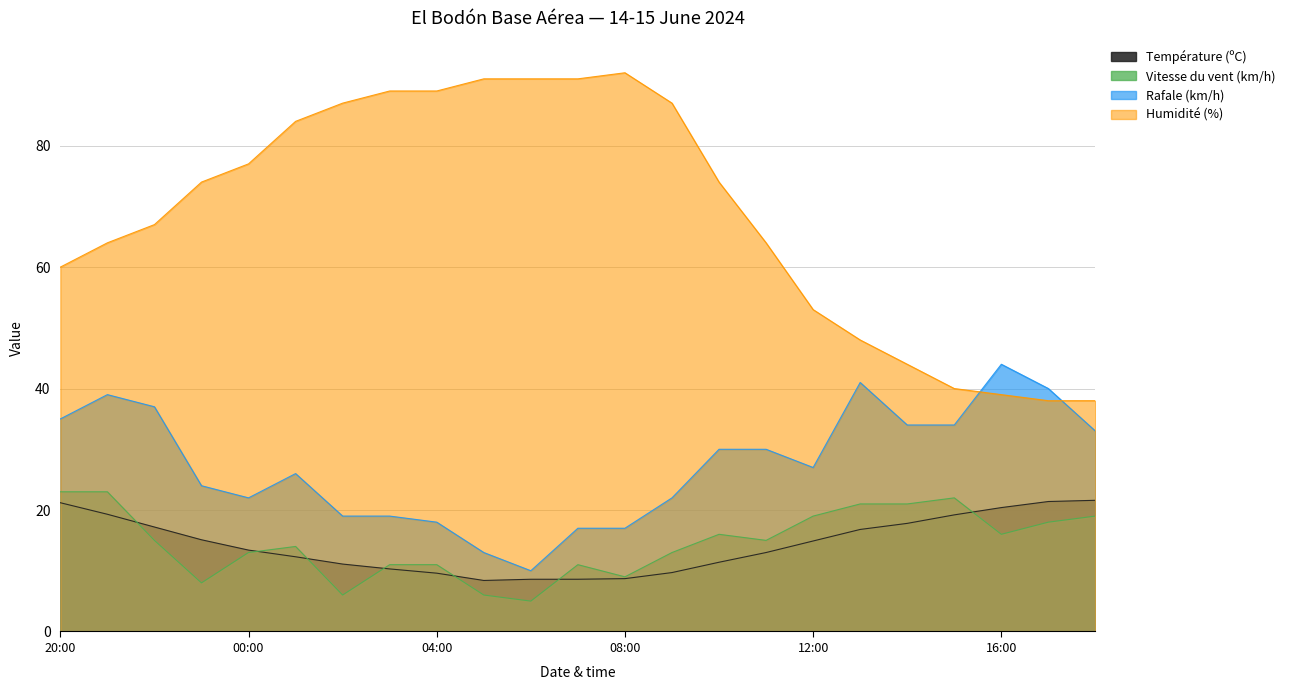

True or false: Humidité (%) has a value of 22.7 at 12:00.

False